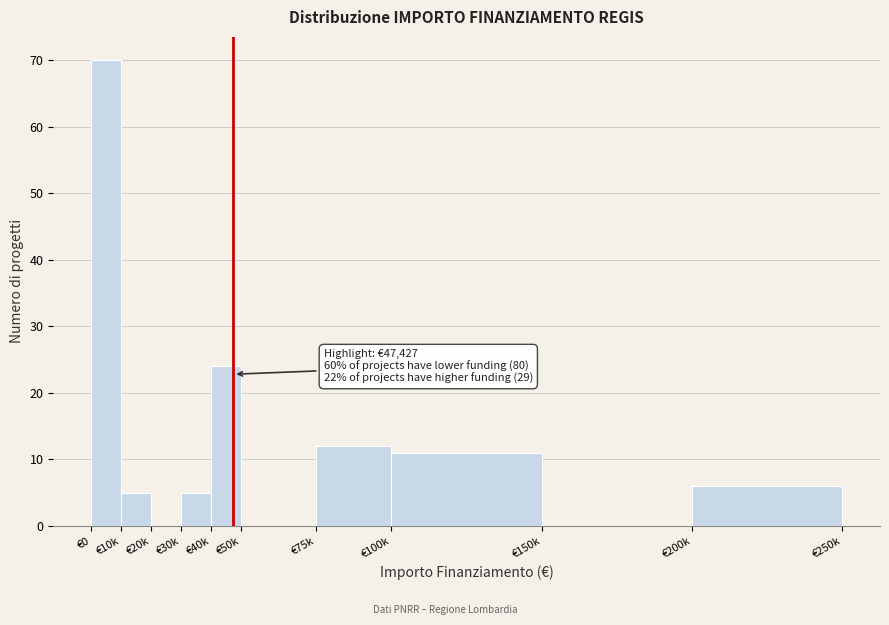

Reading left to right, transcribe all the data shown in this chart.

€0=70	€10k=5	€20k=0	€30k=5	€40k=24	€50k=0	€75k=12	€100k=11	€150k=0	€200k=6